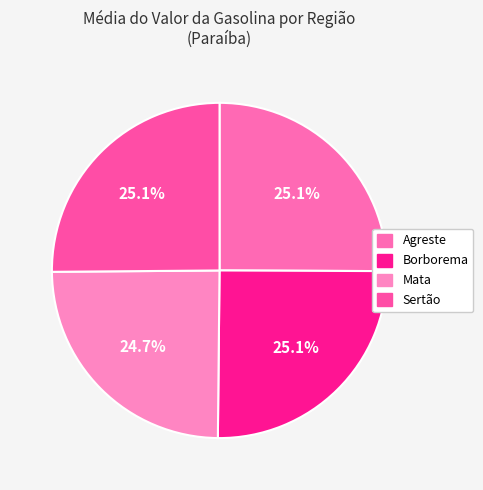

What is the ratio of the value at Agreste to the value at Borborema?

1.0